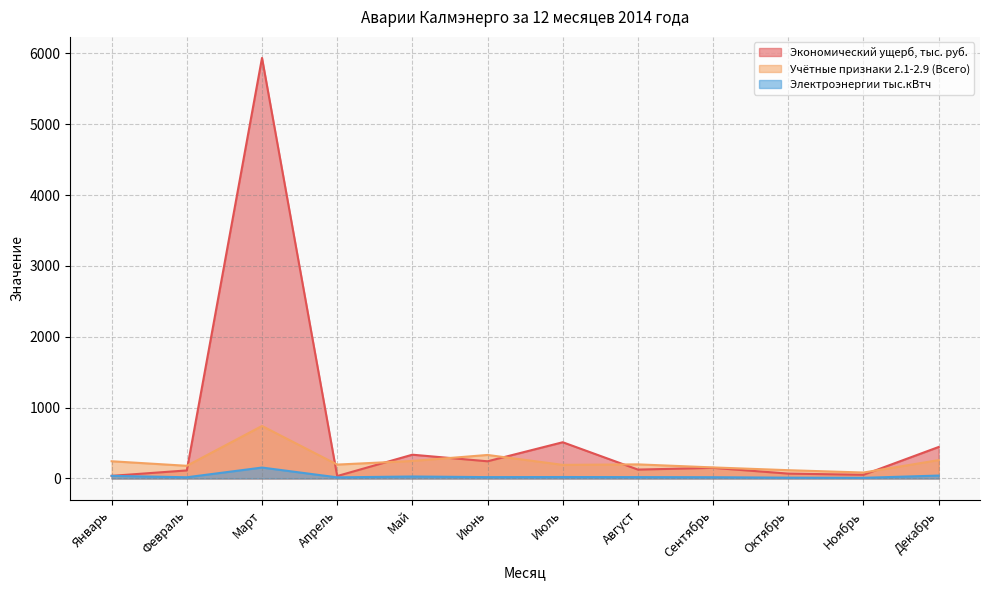

Which category has the lowest value in the Электроэнергии тыс.кВтч series?

Ноябрь